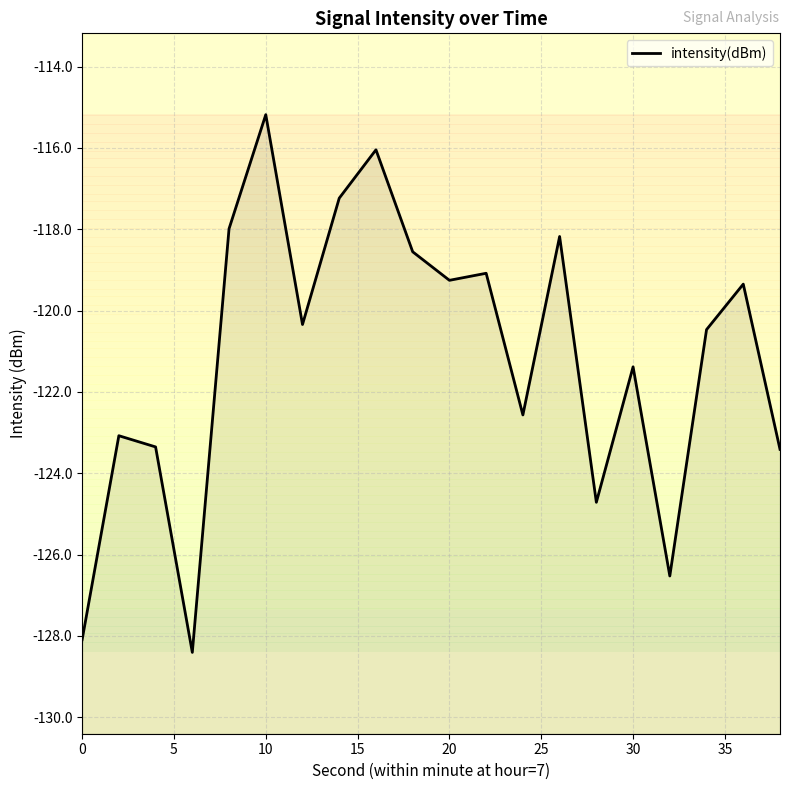

How many interior local peaks (higher than both neighbors) does the data have?

7